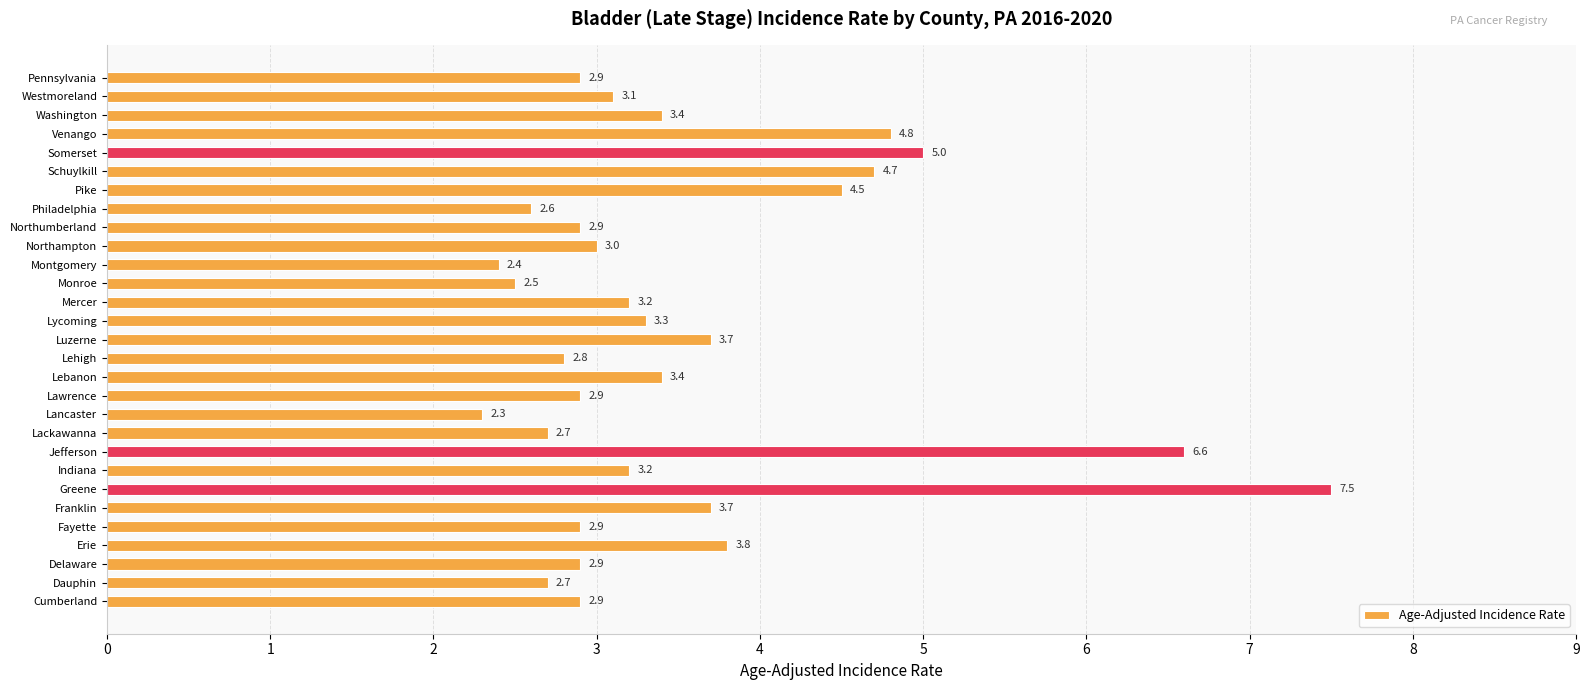

At which category does the chart reach its peak across all series?

Greene